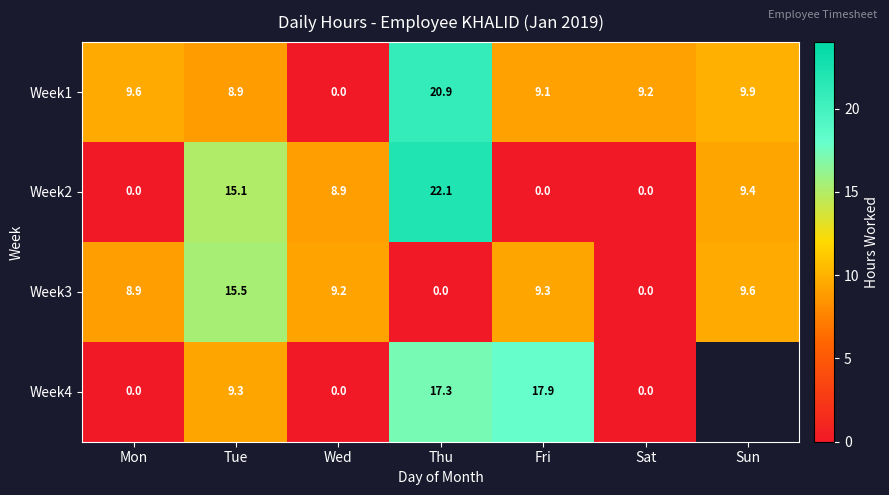

Count the number of data series in this chart.

4